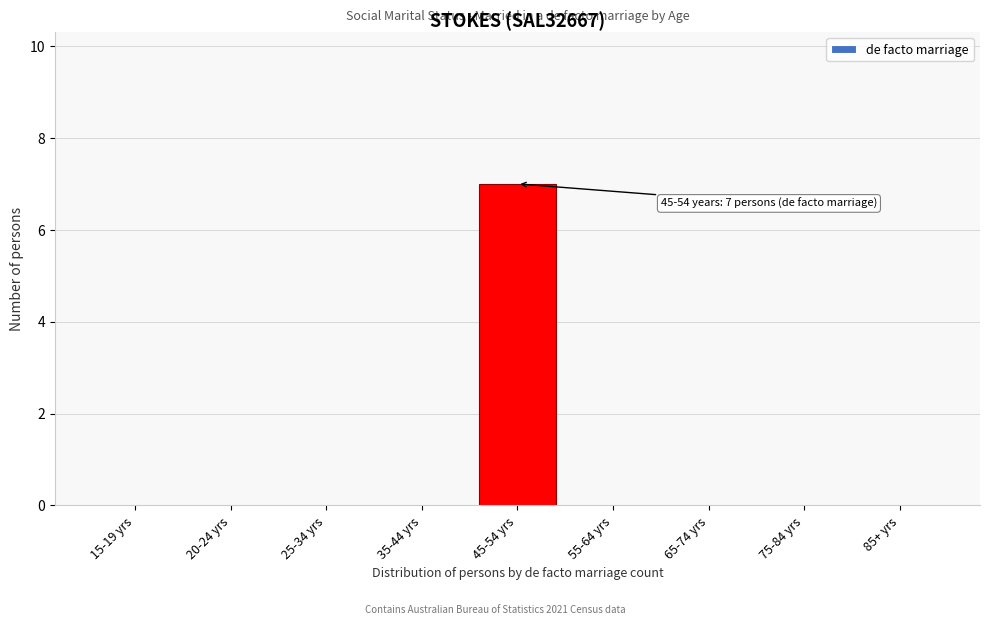

Reading right to left, what are all the values shown in this chart?

85+ yrs=0	75-84 yrs=0	65-74 yrs=0	55-64 yrs=0	45-54 yrs=7	35-44 yrs=0	25-34 yrs=0	20-24 yrs=0	15-19 yrs=0